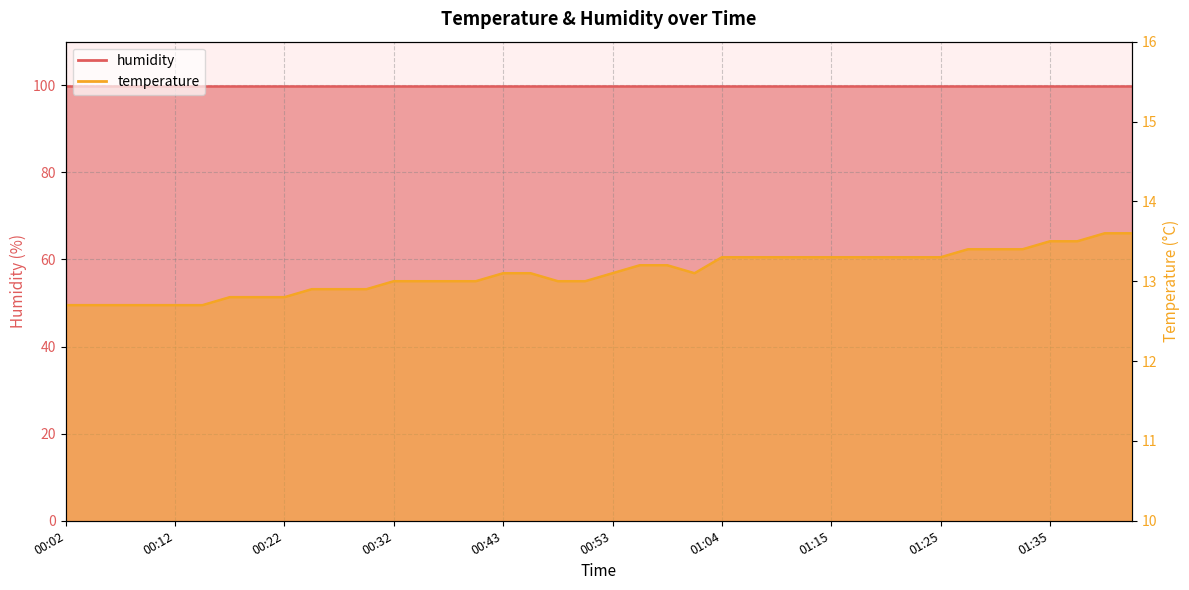

True or false: the data shows 13.3 at 01:22.

True